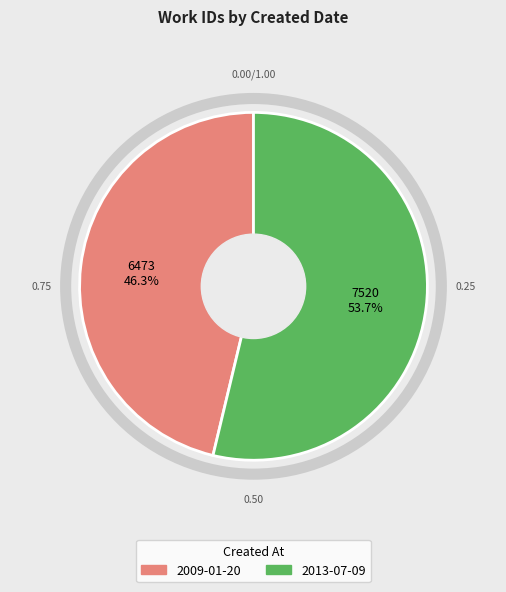

True or false: 2013-07-09 accounts for 54% of the total.

True